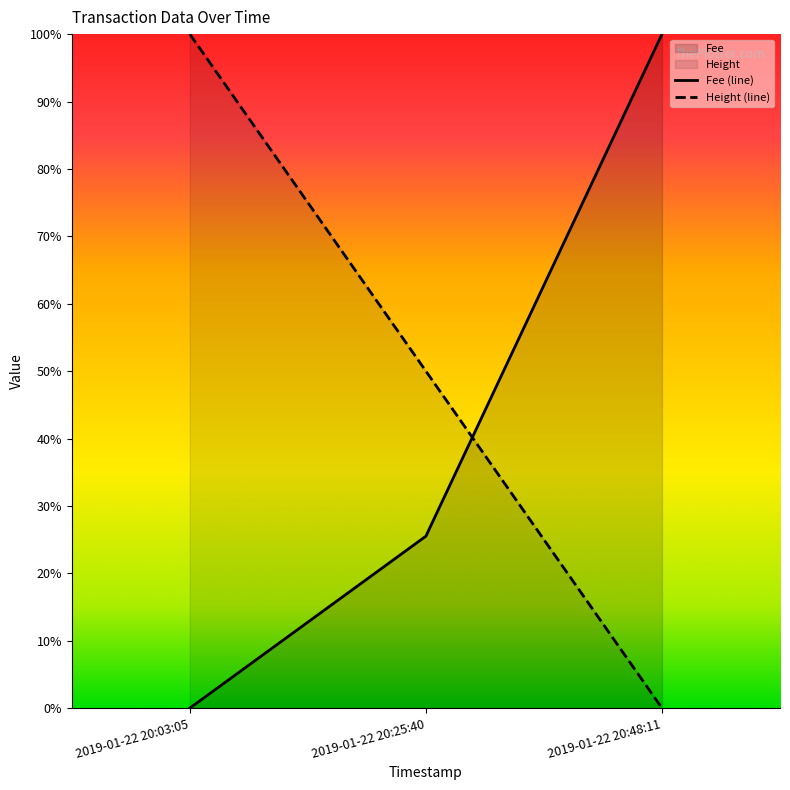

Reading left to right, what are all the values shown in this chart?

Fee: 0.0	0.3	1.0
Height: 1.0	0.5	0.0